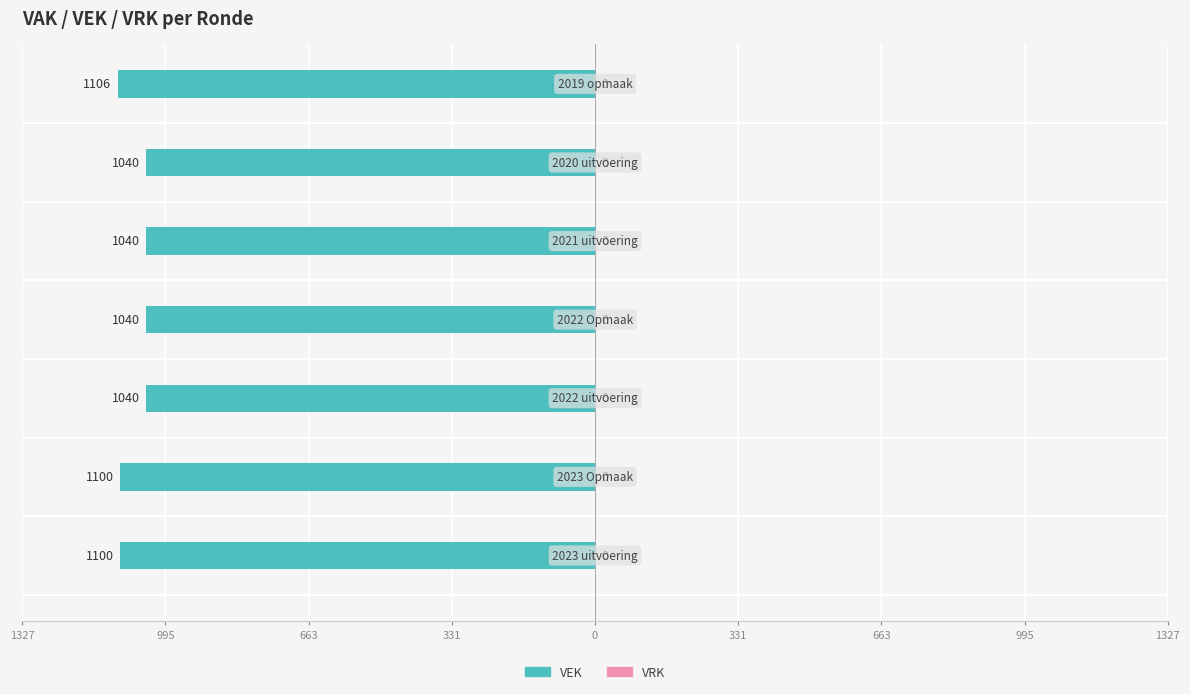

Are the bars horizontal?

Yes